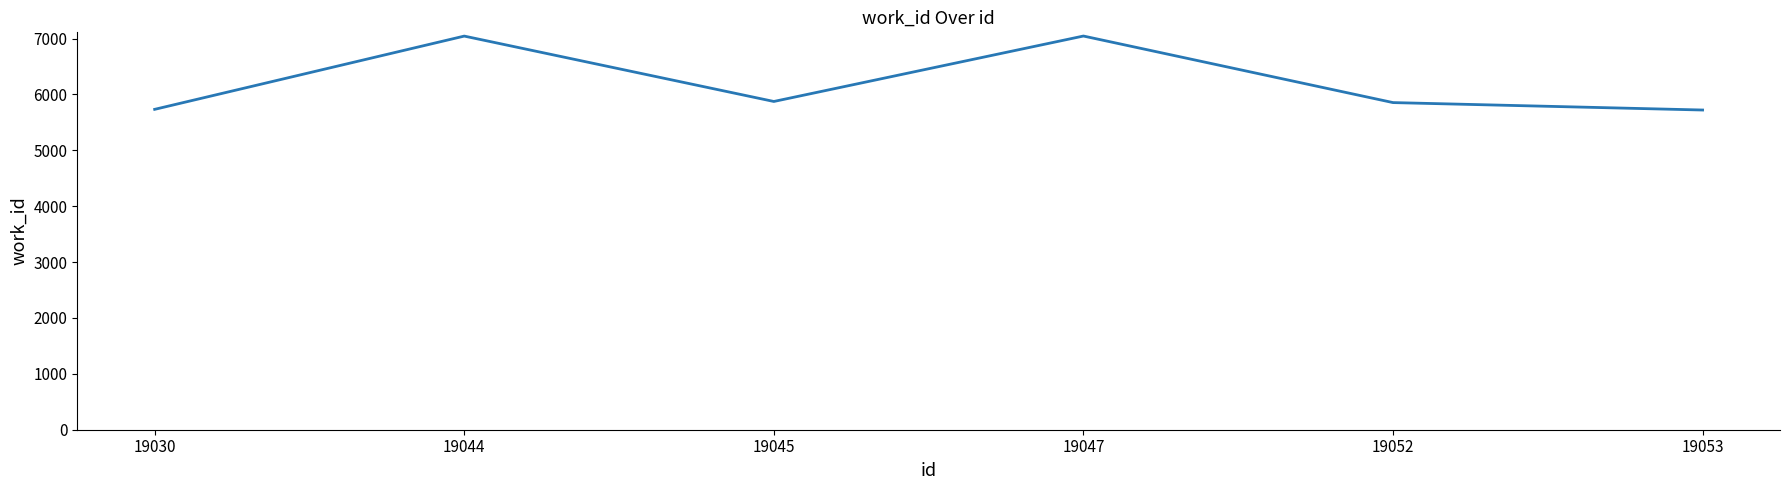

What is the difference between the values at 19053 and 19052?

133